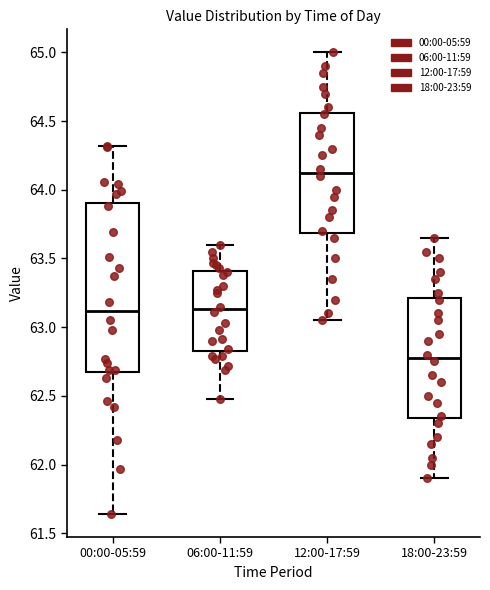

Where is the upper edge of the box for 06:00-11:59 on the y-axis? The values are not printed on the chart, so give them approximately, as read against the axis.

63.40